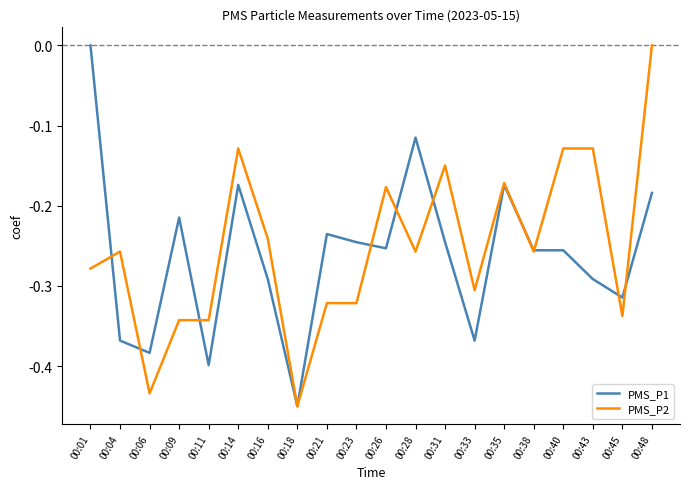

Which category has the highest value in the PMS_P1 series?

00:01